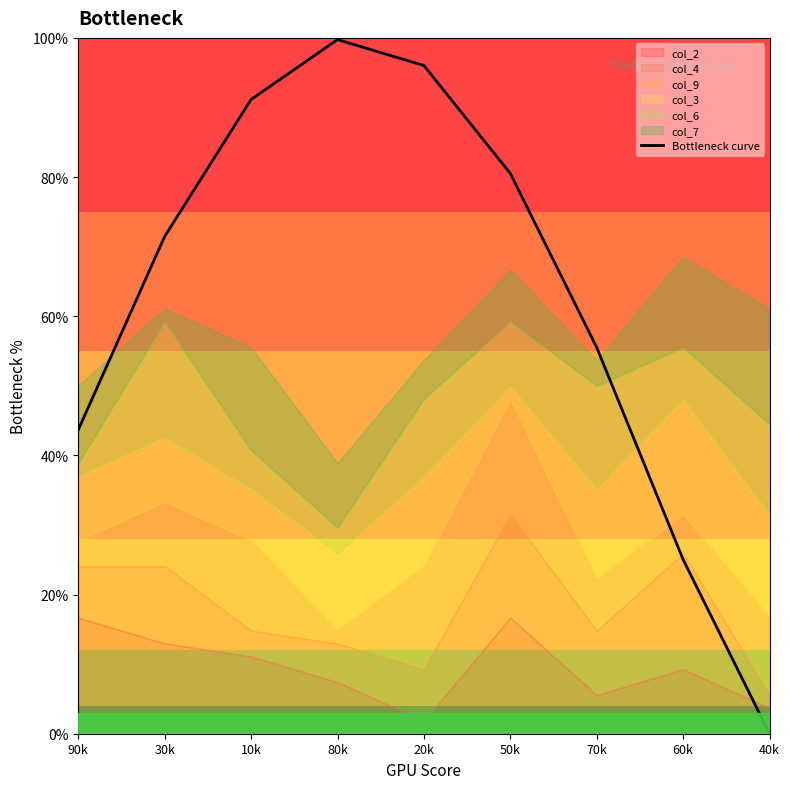

What is the greatest value displayed?

99.8